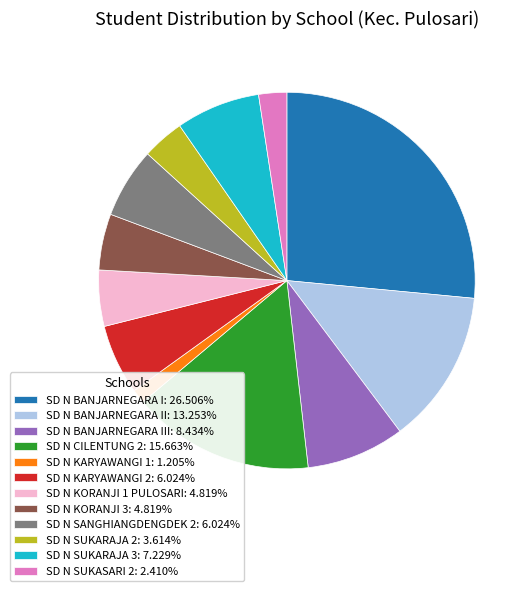

What is the ratio of the value at SD N BANJARNEGARA I: 26.506% to the value at SD N SUKARAJA 2: 3.614%?

7.3